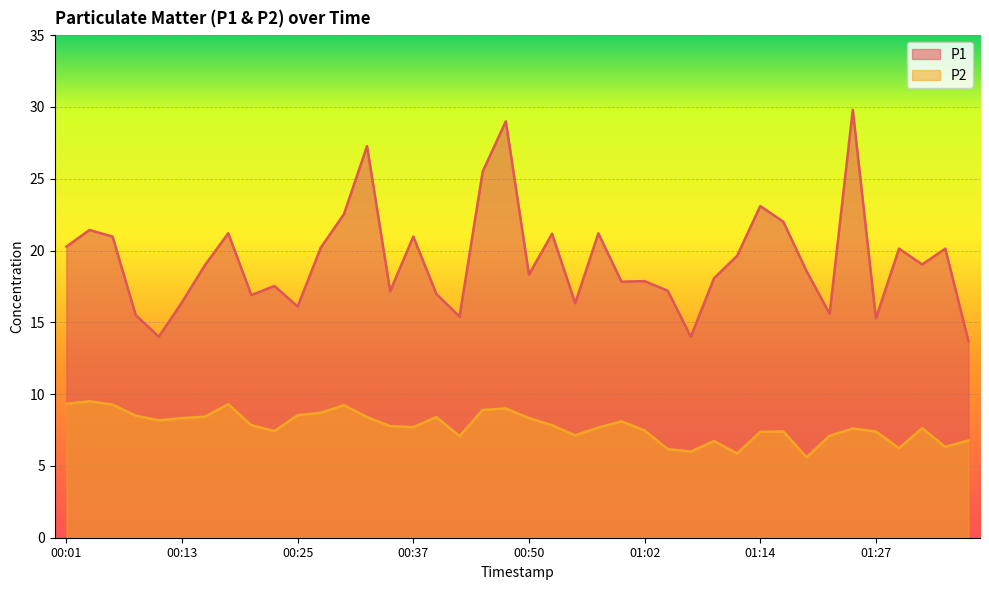

How many distinct data groups are displayed?

2